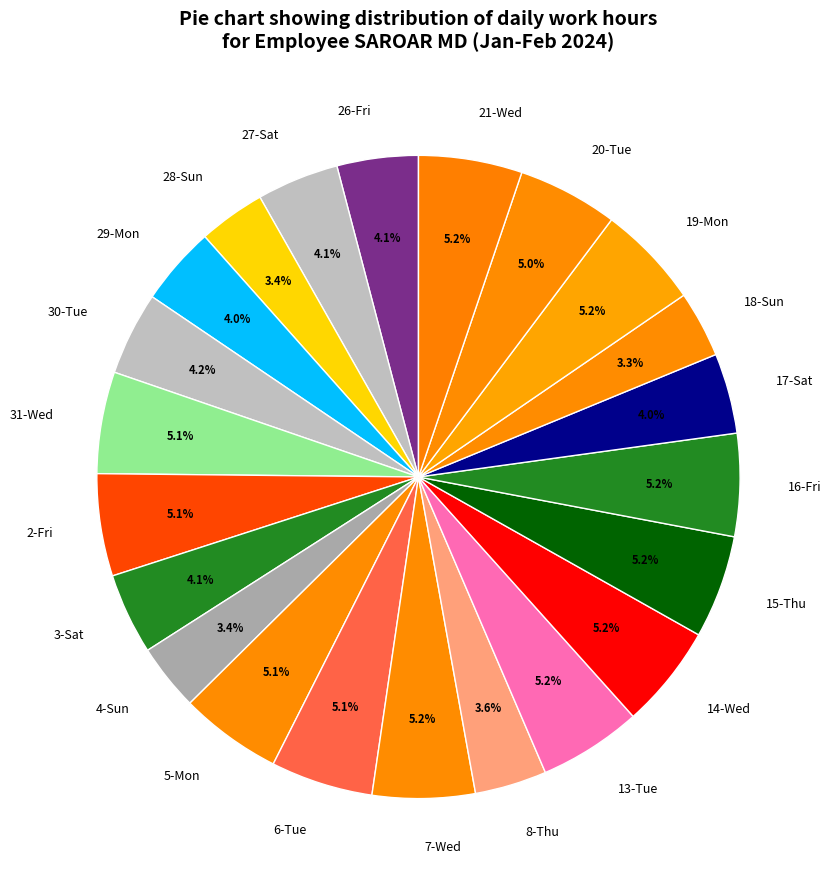

Is the sum of 20-Tue and 28-Sun greater than half?

No